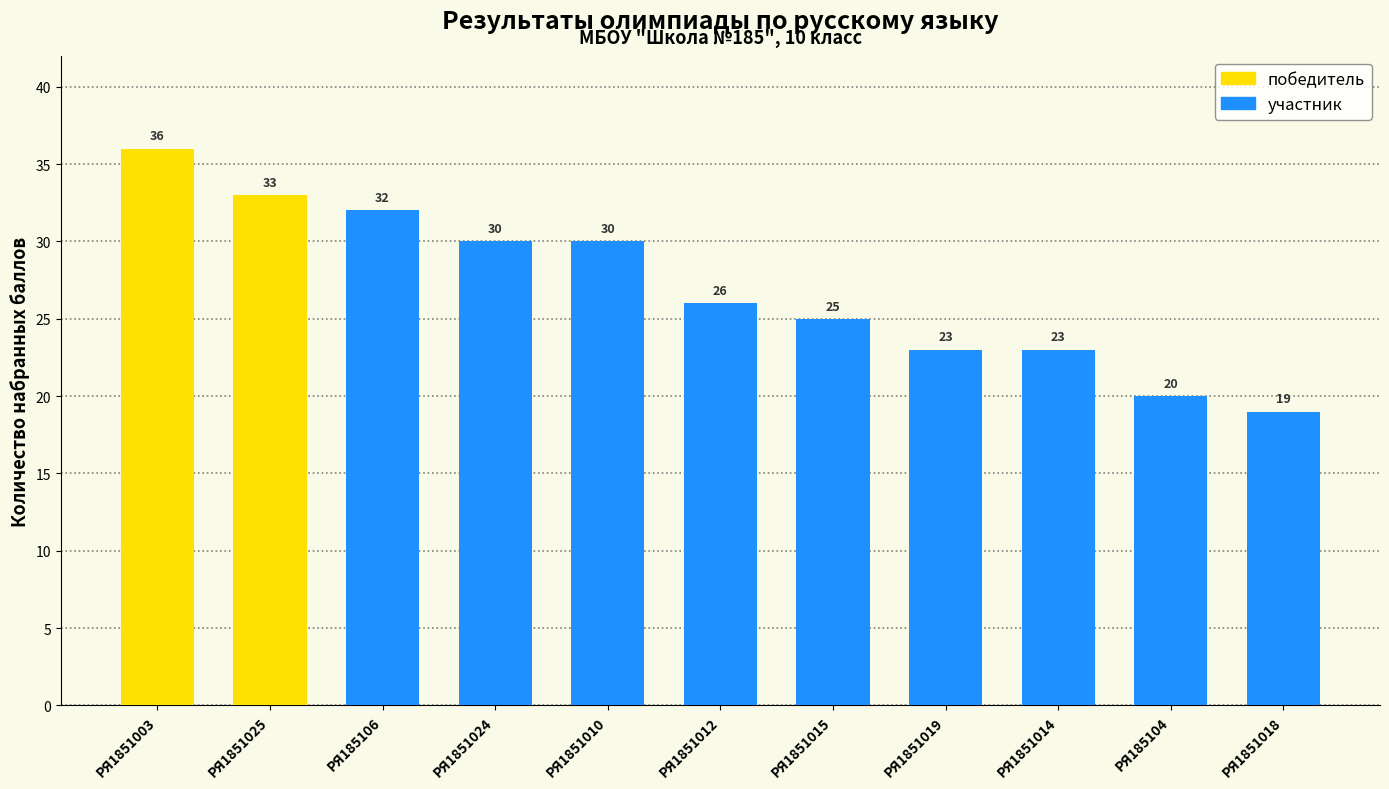

Are the bars horizontal?

No